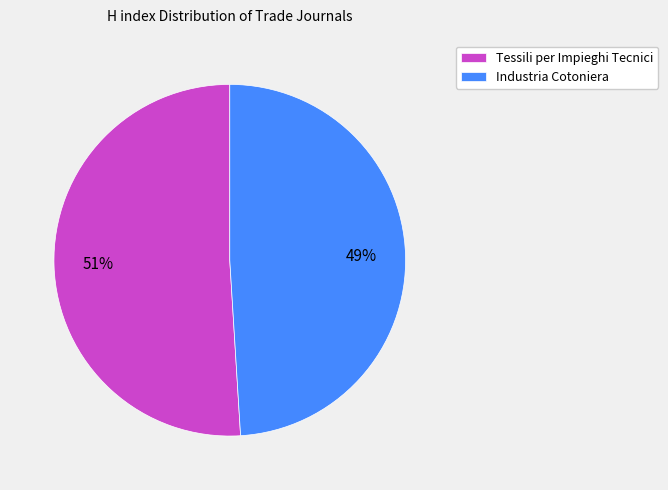

Which has a higher value, Industria Cotoniera or Tessili per Impieghi Tecnici?

Tessili per Impieghi Tecnici